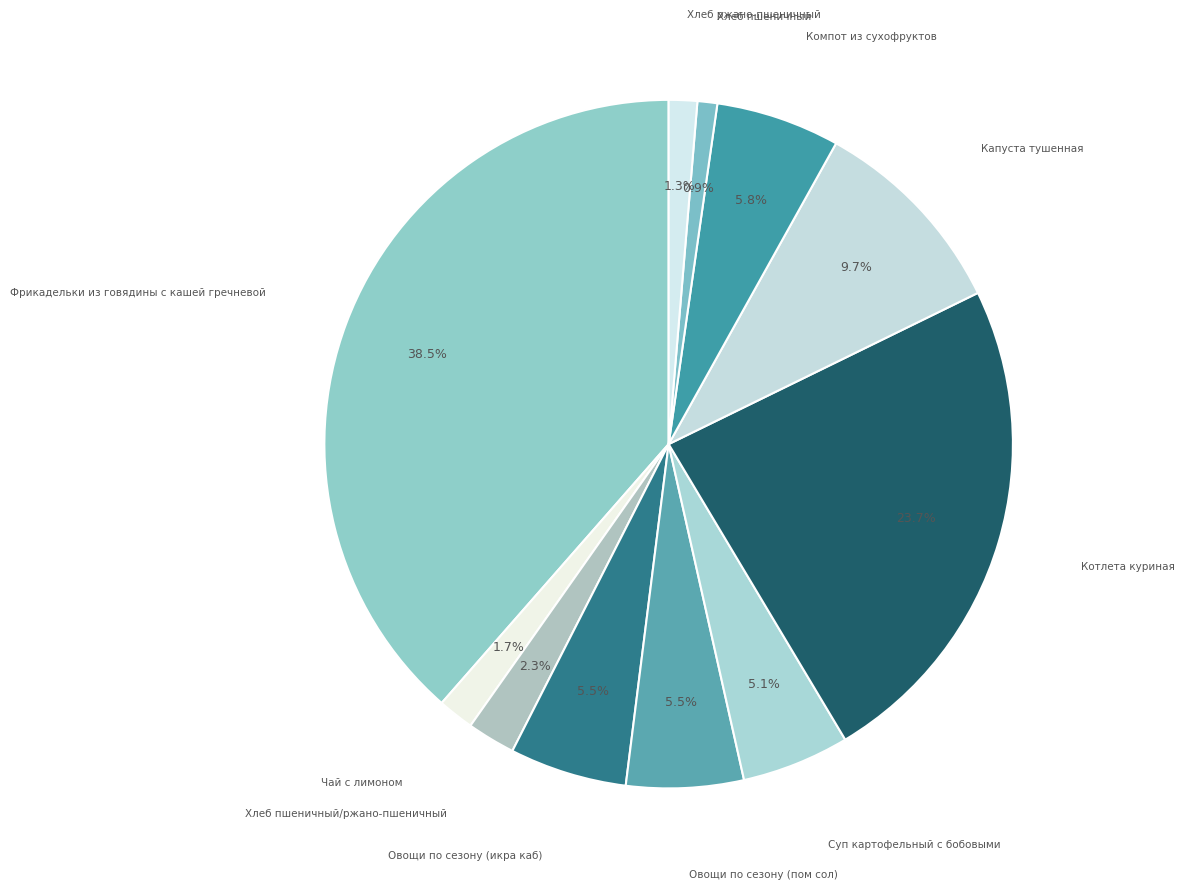

Does any single category account for the majority?

No